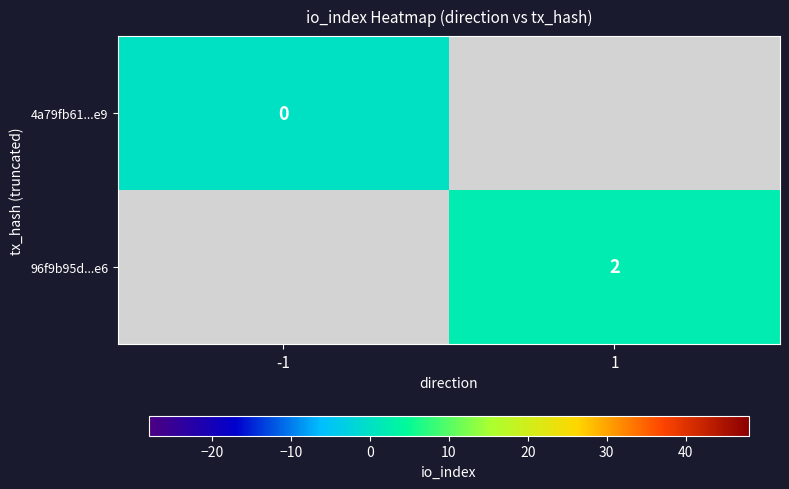

Is it true that 96f9b95d...e6 equals 2 at 1?

True